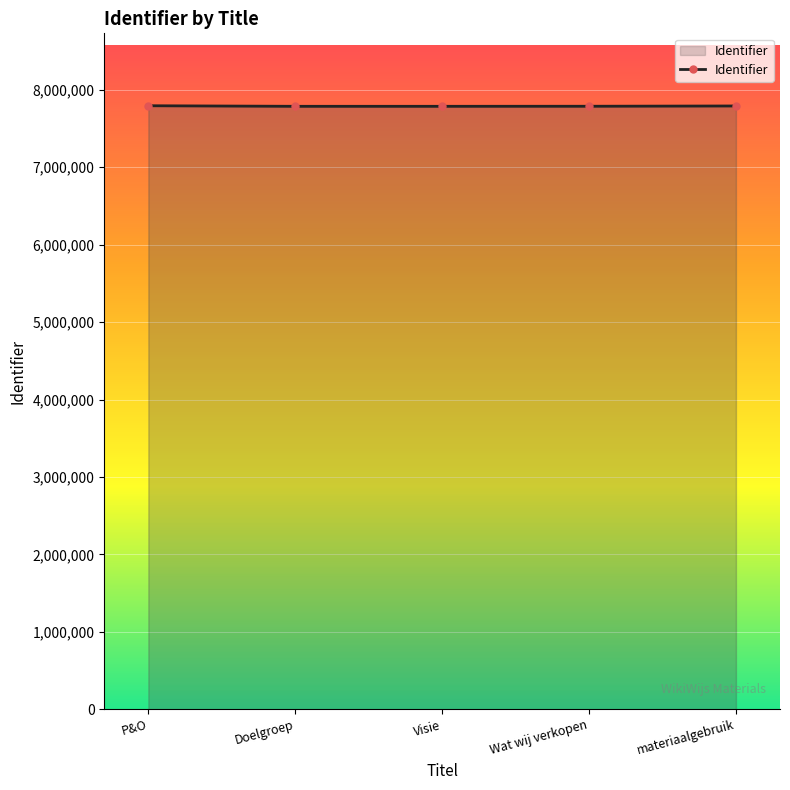

Is it true that the value at materiaalgebruik is 7791852?

True